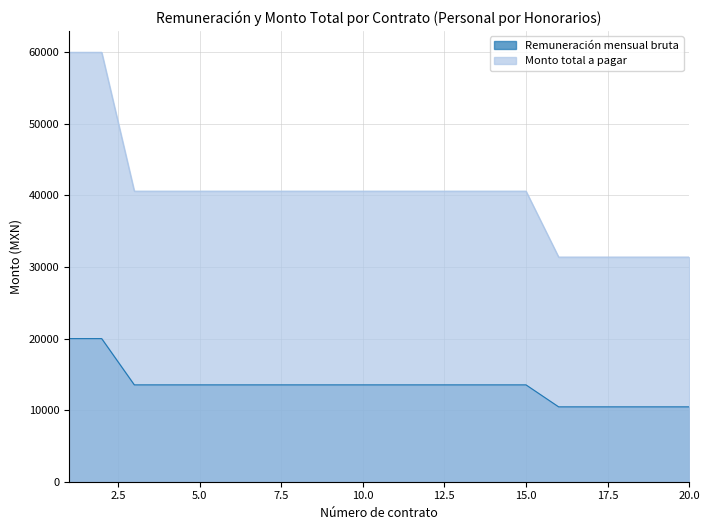

How many data points in Remuneración mensual bruta are above 13533?

2